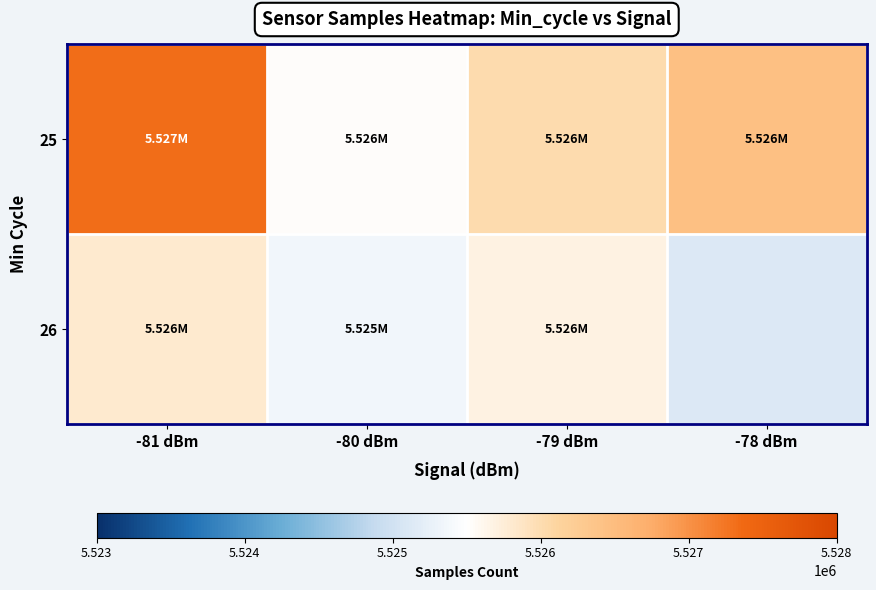

Which label corresponds to the largest value in the chart?

-81 dBm